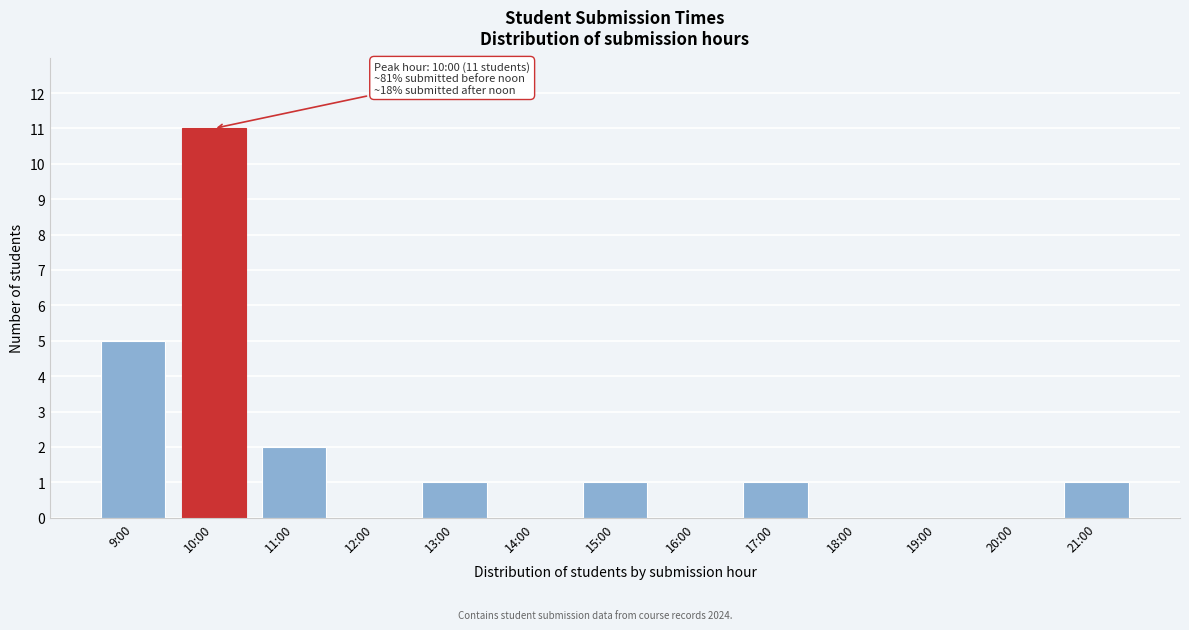

Reading left to right, list all the values displayed in this chart.

9:00=5	10:00=11	11:00=2	12:00=0	13:00=1	14:00=0	15:00=1	16:00=0	17:00=1	18:00=0	19:00=0	20:00=0	21:00=1